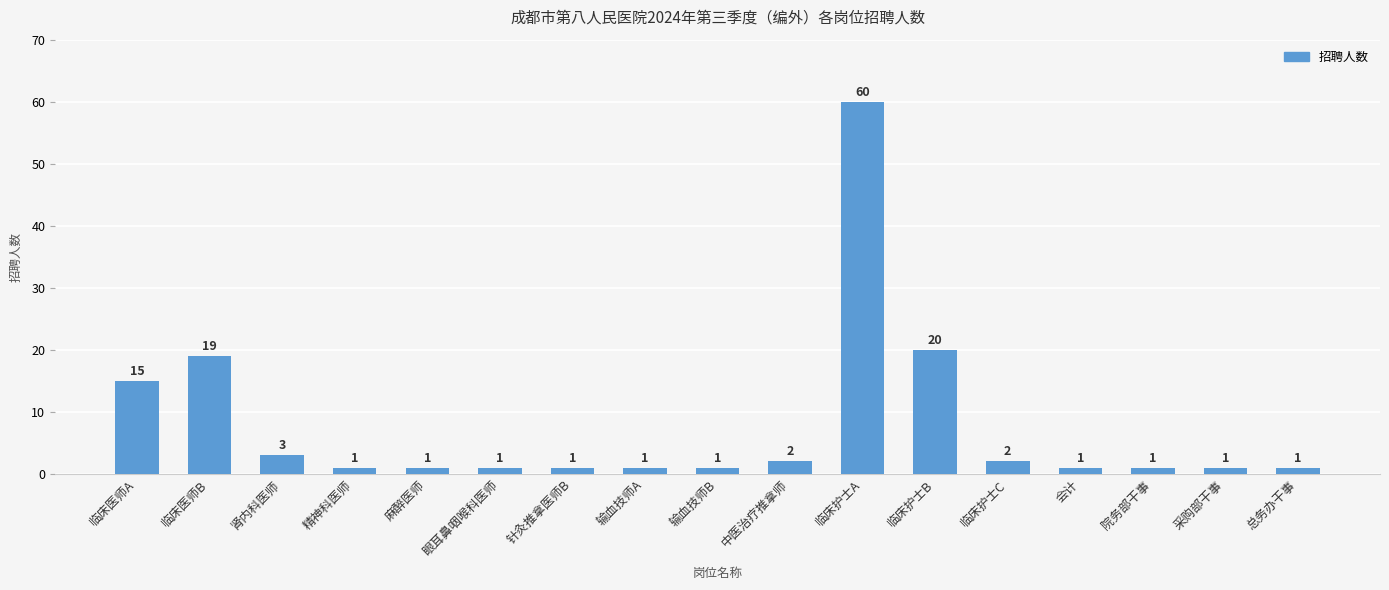

Which has a higher value, 临床医师B or 临床护士B?

临床护士B